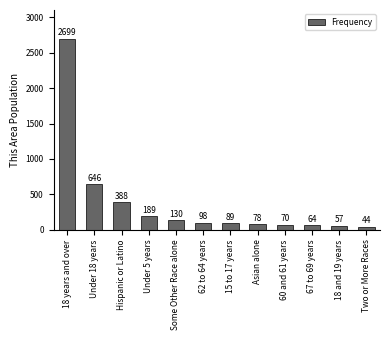

Reading right to left, what are all the values shown in this chart?

44	57	64	70	78	89	98	130	189	388	646	2699